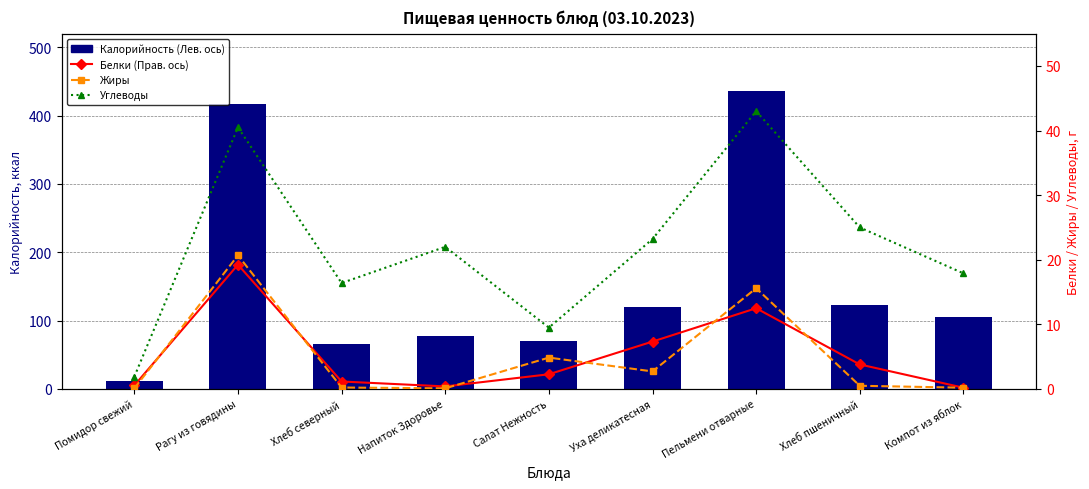

At how many categories does at least one series exceed 331?

2